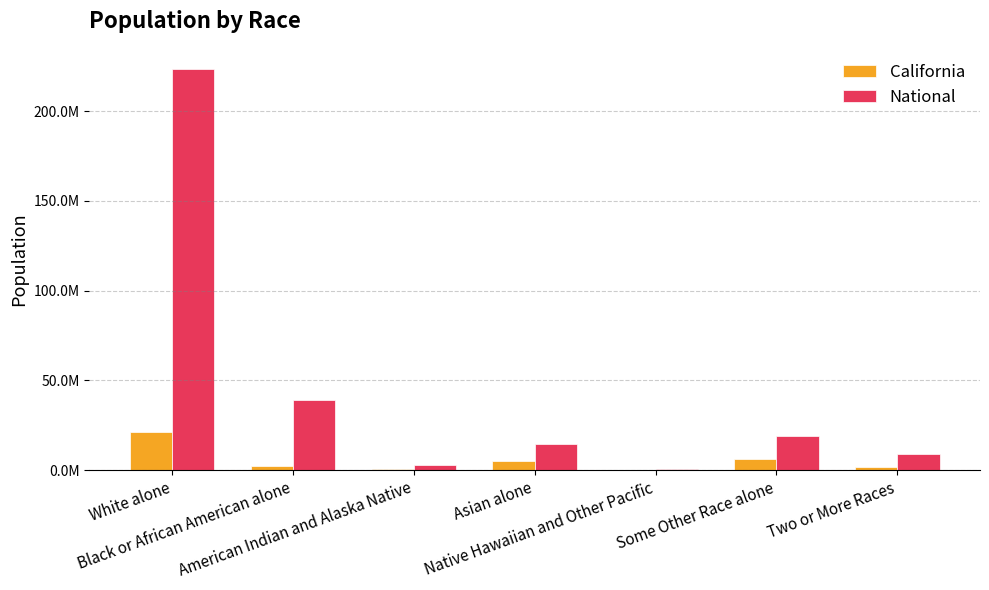

What is the sum of all California values?

37253956